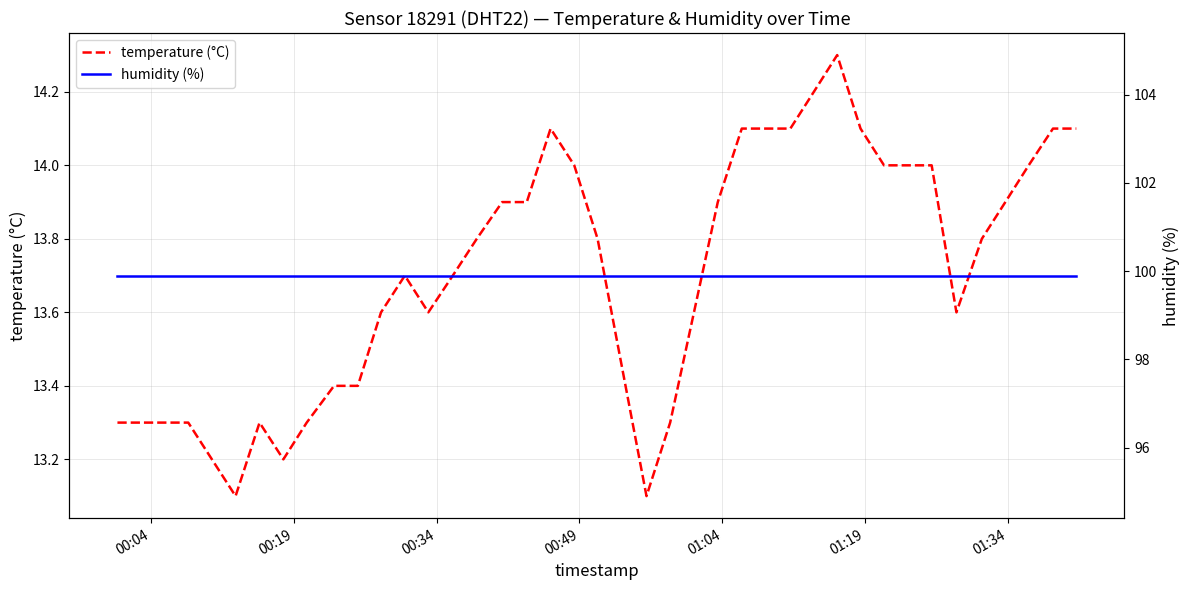

At how many categories does at least one series exceed 66?

40